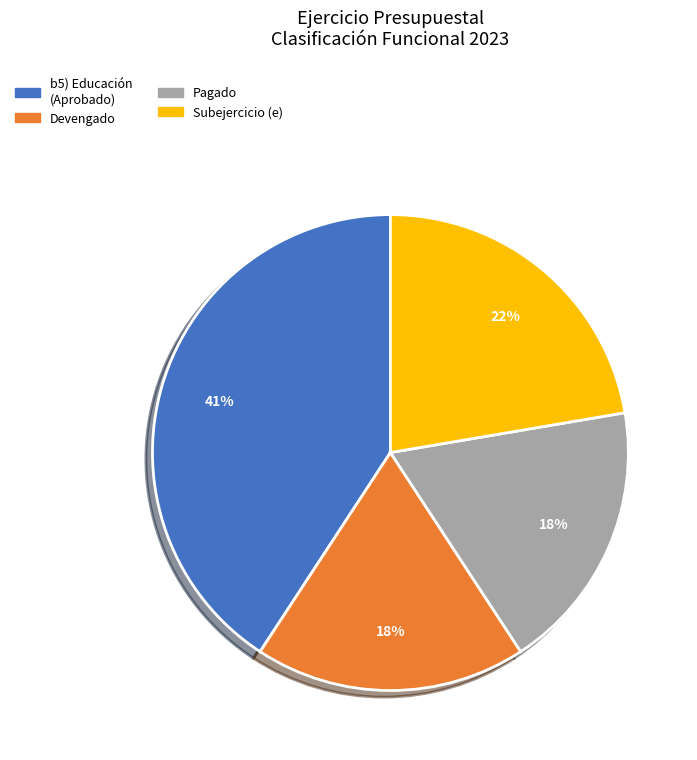

To the nearest percent, what is the average slice percentage?

25%